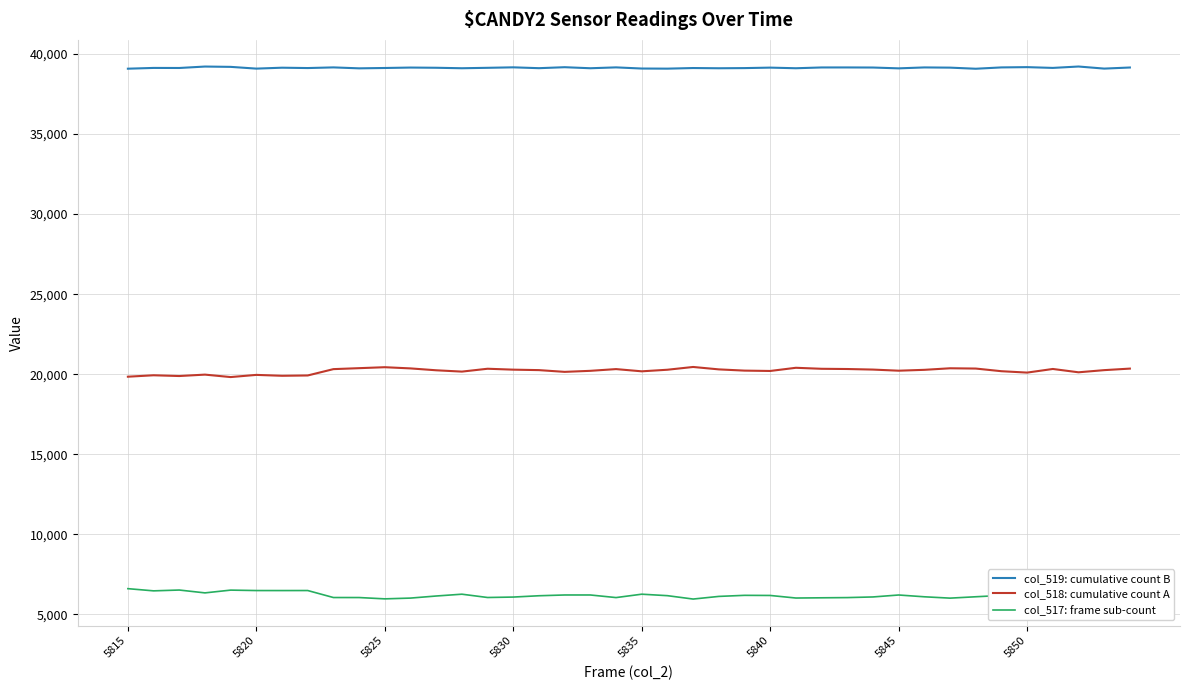

What is the maximum value shown in the chart?

39222